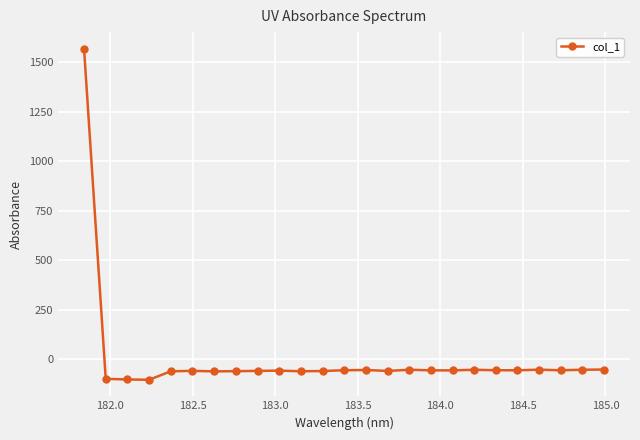

How many negative values are there?

24